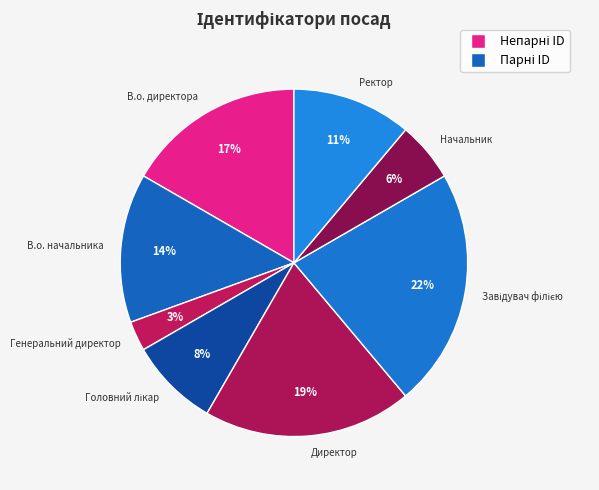

To the nearest percent, what is the difference between the largest and smallest slice percentages?

19%